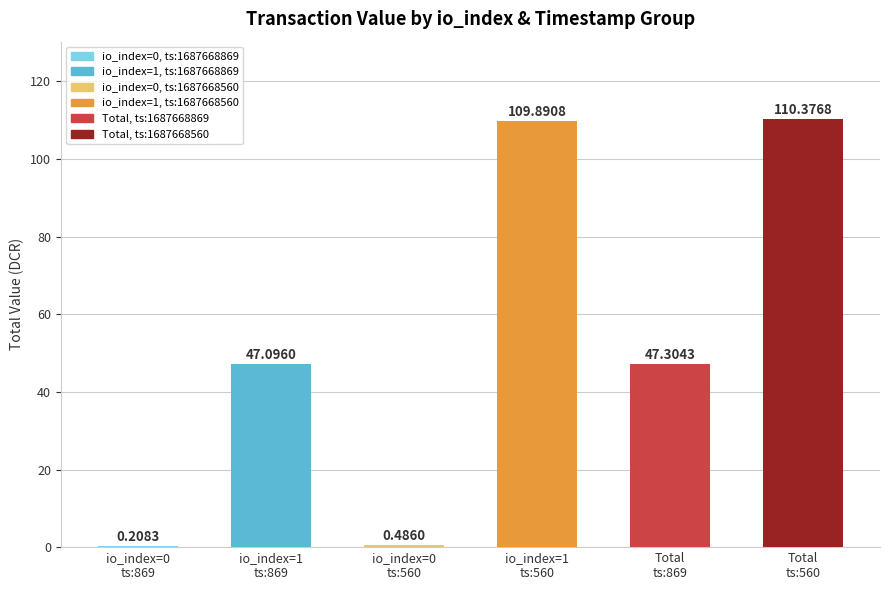

What is the label of the 4th bar from the right?

io_index=0
ts:560